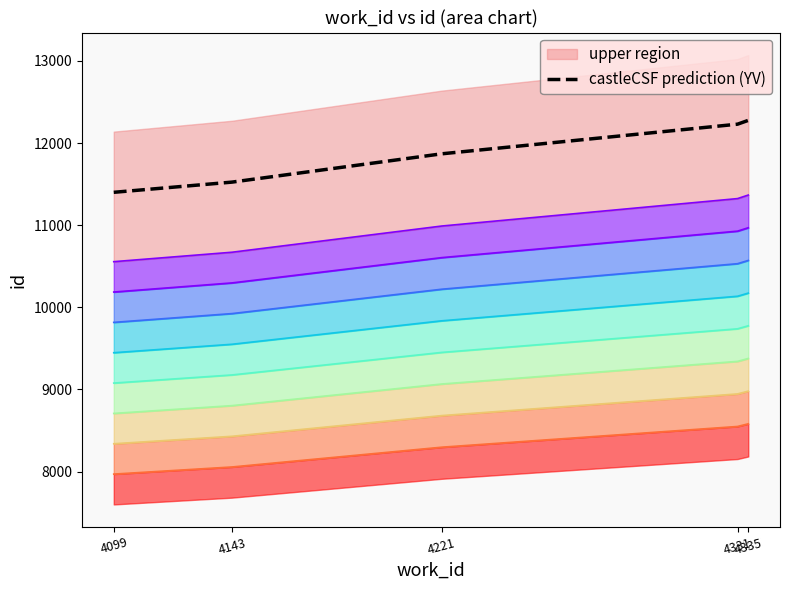

The value at 4335 is 12276.4. True or false?

True